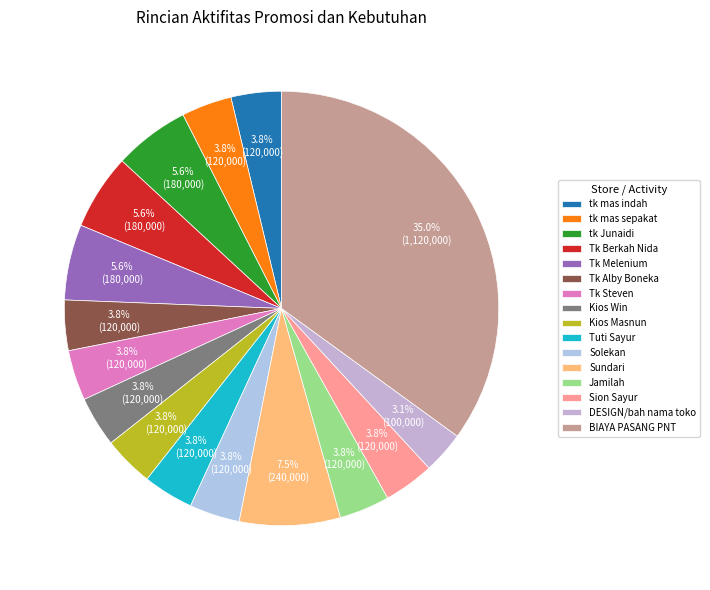

To the nearest percent, what is the difference between the tk Junaidi and Kios Masnun slice percentages?

2%